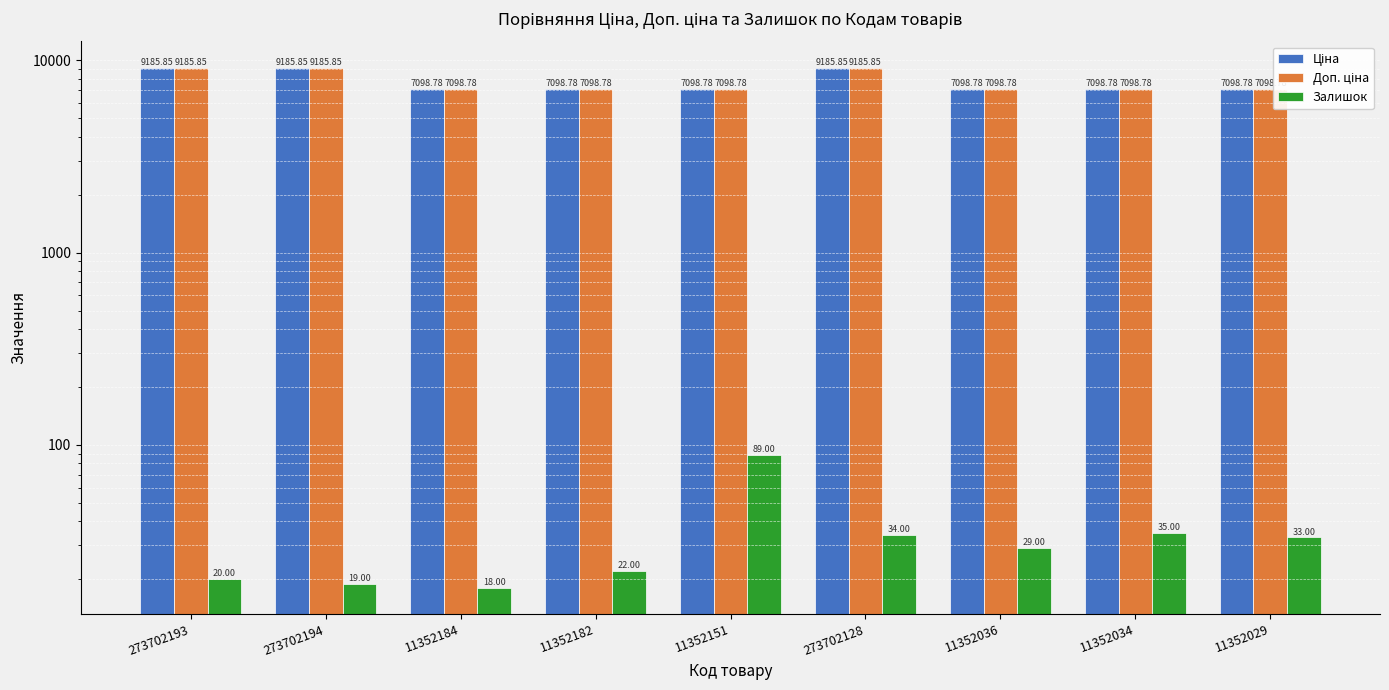

Rank the categories by Залишок value from highest to lowest.

11352151, 11352034, 273702128, 11352029, 11352036, 11352182, 273702193, 273702194, 11352184